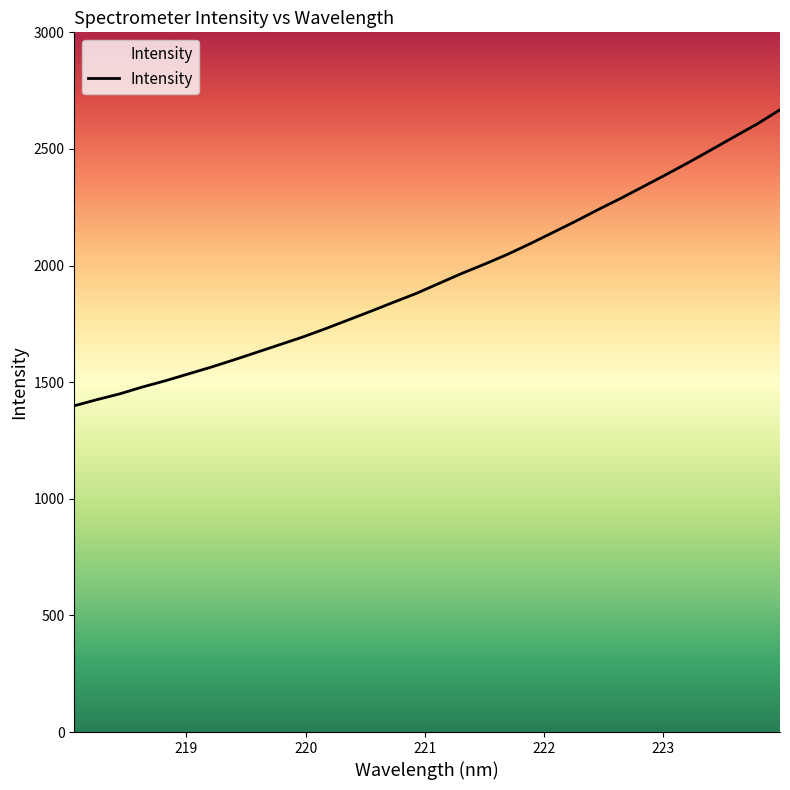

What is the difference between the maximum and minimum values?

1269.2